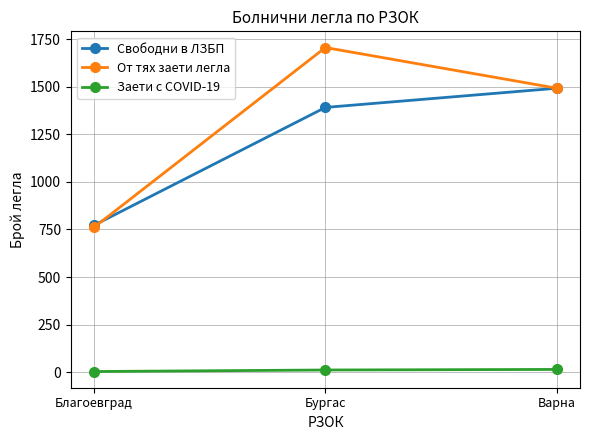

Is it true that Свободни в ЛЗБП equals 772 at Благоевград?

True